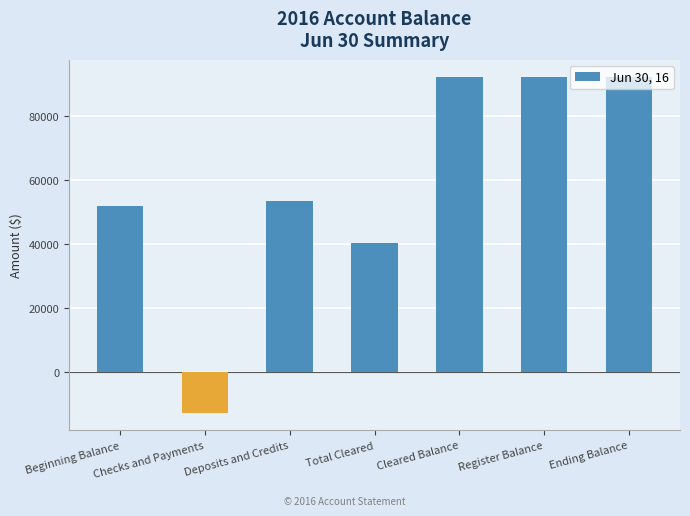

Reading left to right, what are all the values shown in this chart?

51982.2	-13110.0	53549.6	40439.6	92421.7	92421.7	92421.7